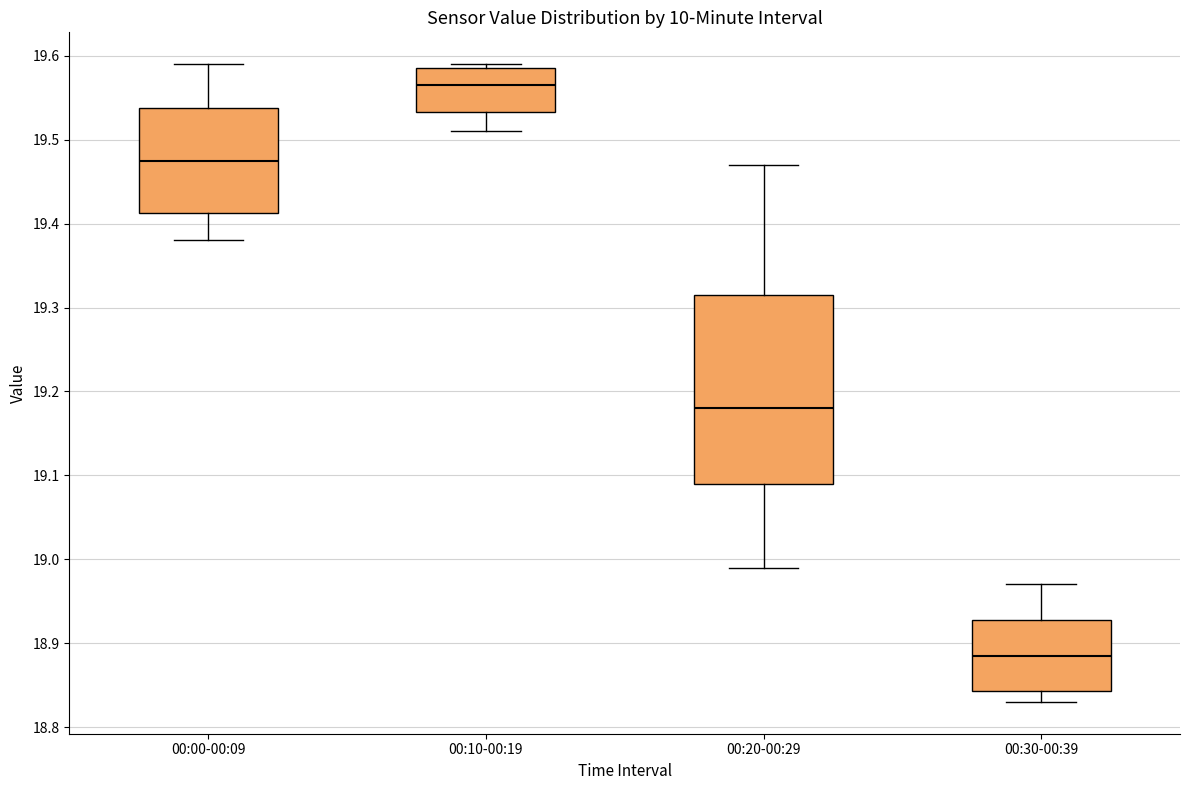

Comparing the boxes themselves (not the whiskers), which one is the tallest?

00:20-00:29